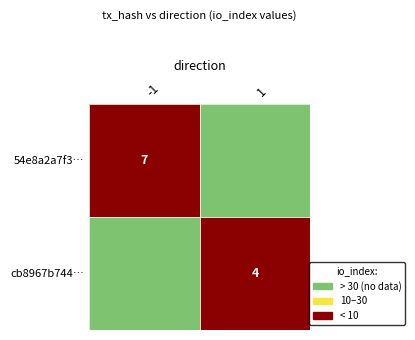

What is the maximum value shown in the chart?

7